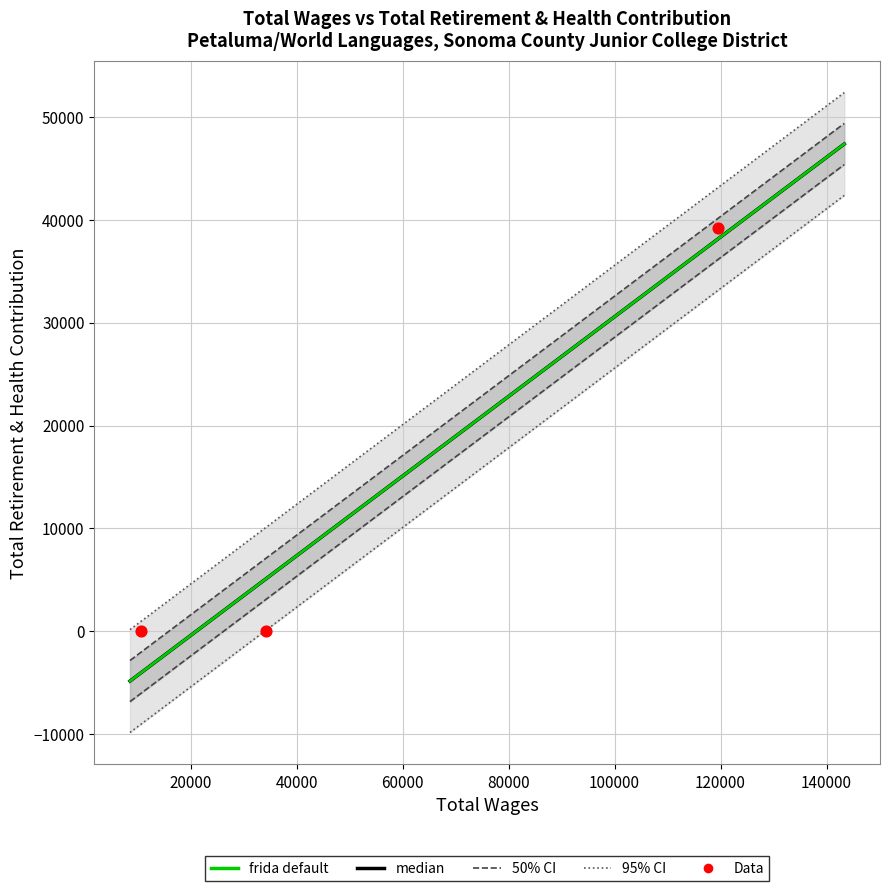

What is the change in value from 119463 to 34319?

-39228